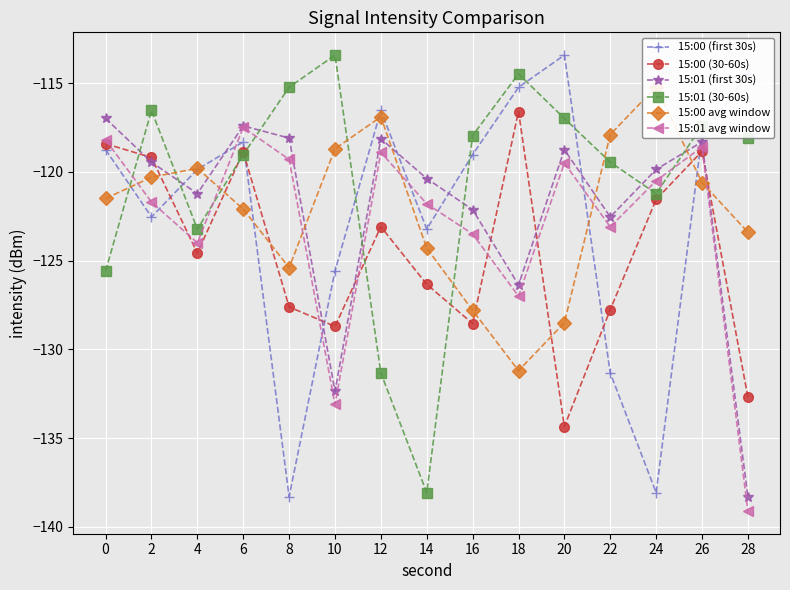

After their last crossing, which series has the higher values: 15:01 (first 30s) or 15:00 (30-60s)?

15:00 (30-60s)